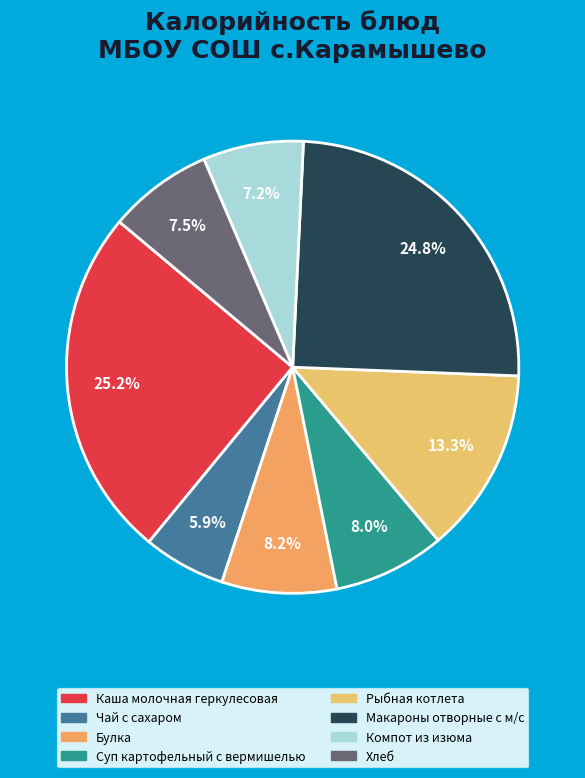

True or false: Рыбная котлета accounts for 24% of the total.

False